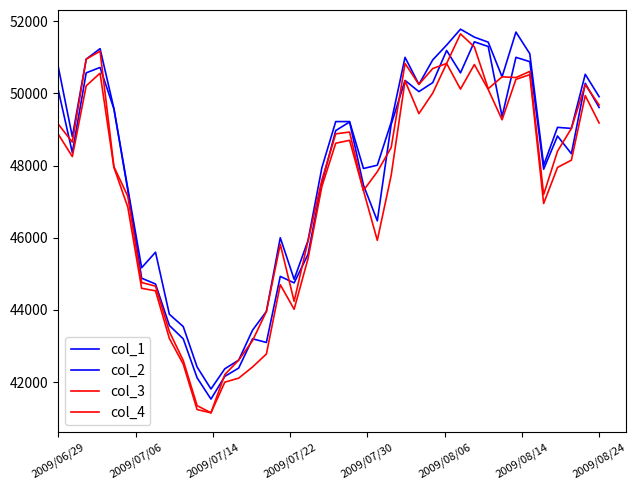

How many lines are shown in the chart?

4